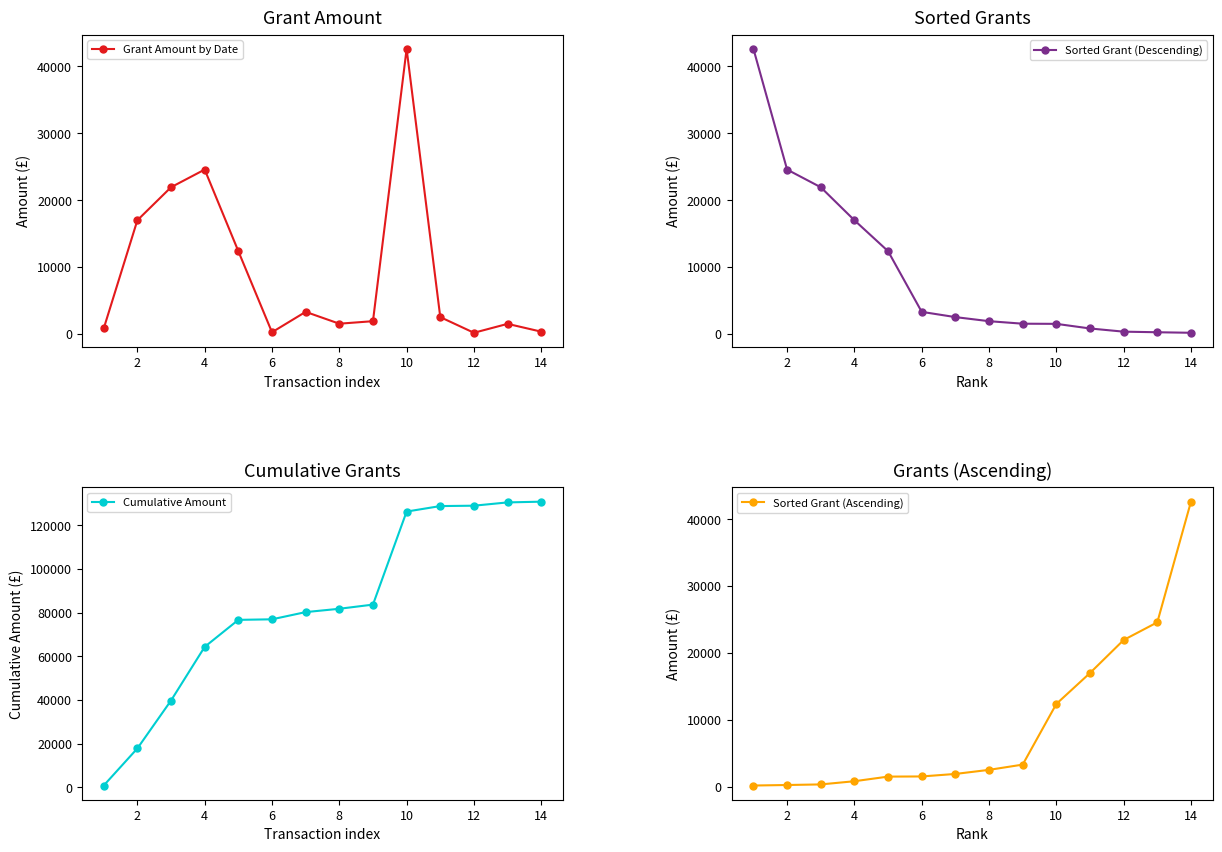

What is the difference between the Sorted Grant (Descending) values at 10 and 8?

399.0